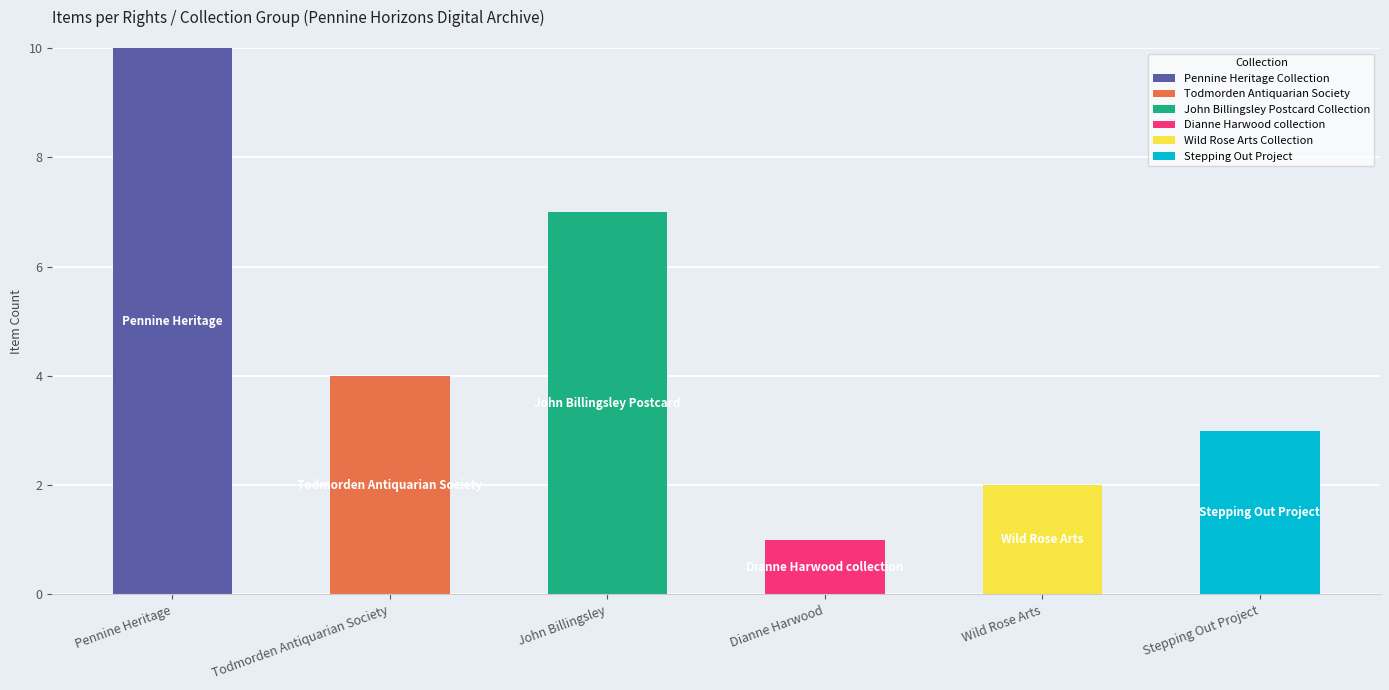

What is the total value across all series at John Billingsley?

7